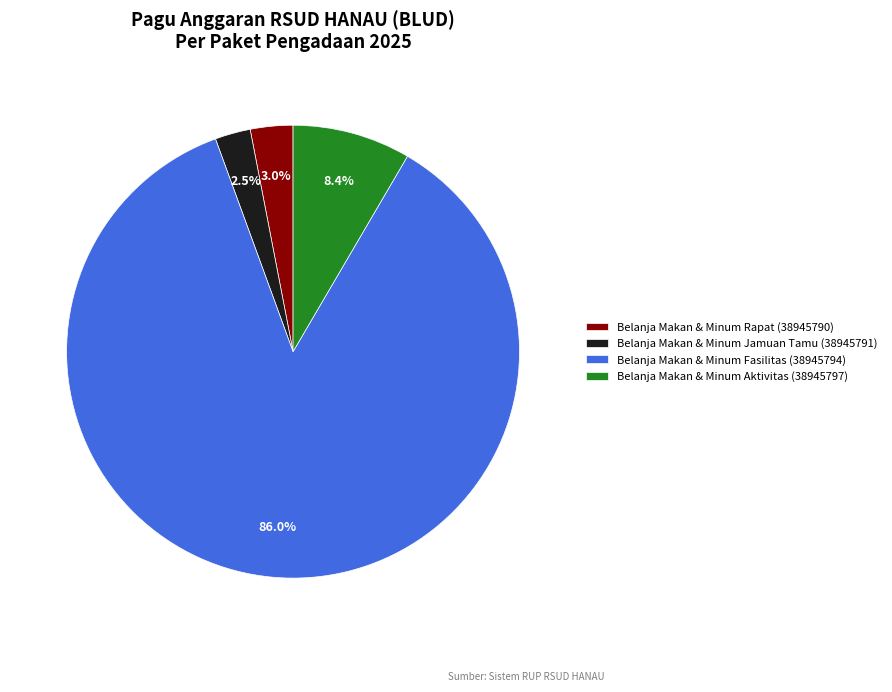

What is the smallest slice in the pie chart?

Belanja Makan & Minum Jamuan Tamu (38945791)